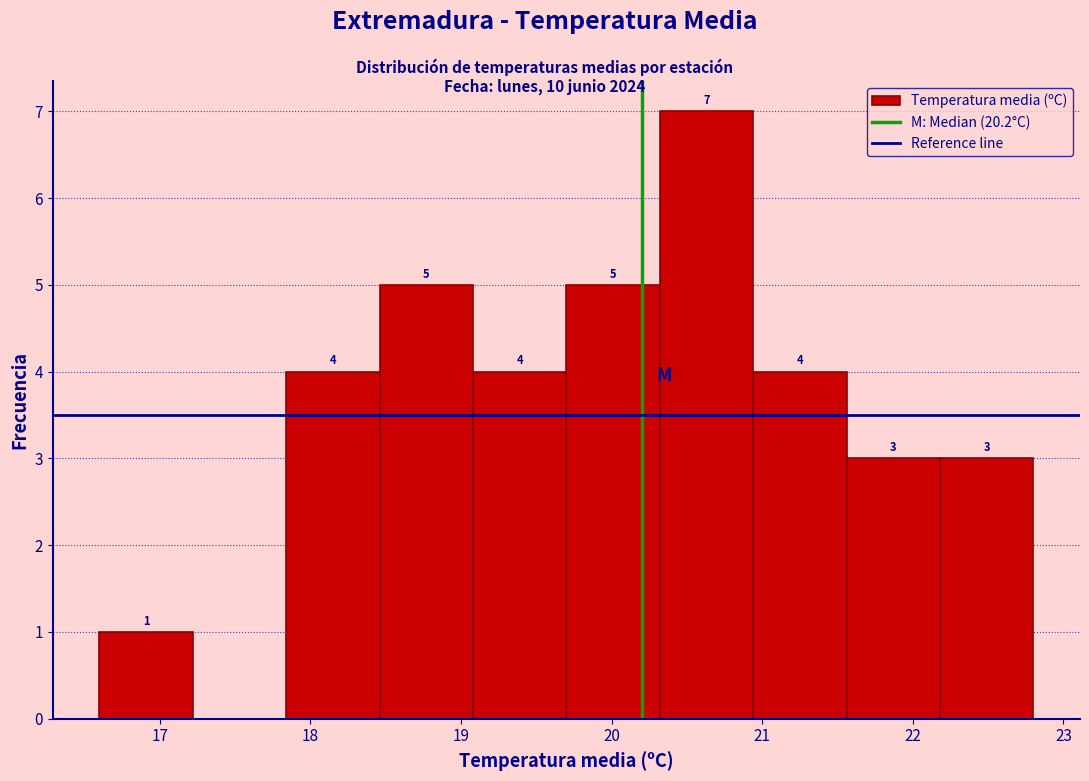

Which range on the x-axis has the tallest bar?

20.32 to 20.94